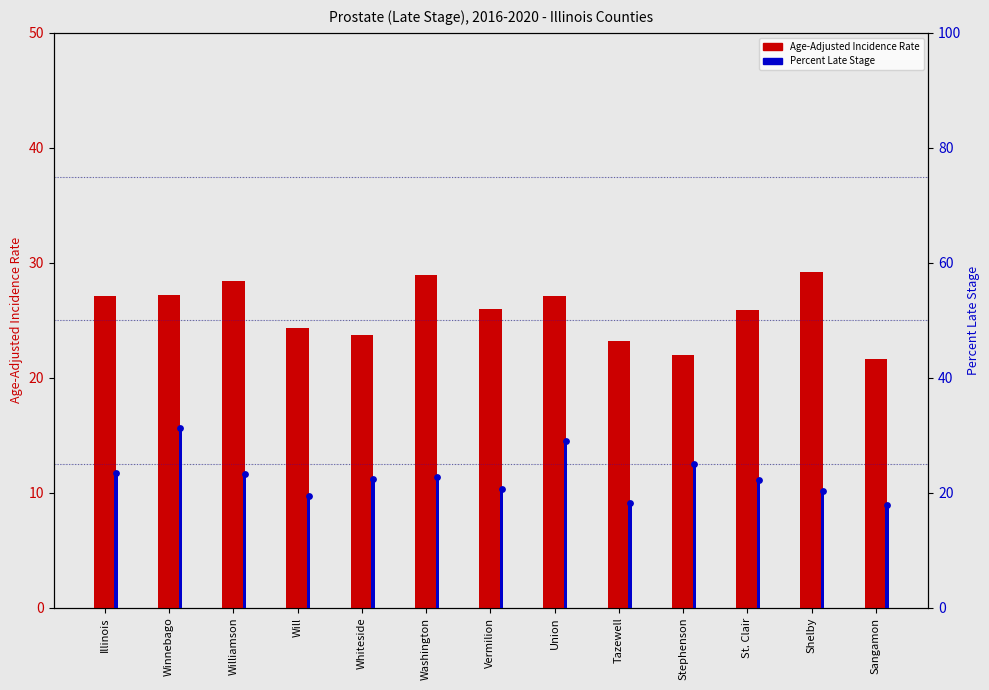

At which category is the sum across all series the highest?

Winnebago